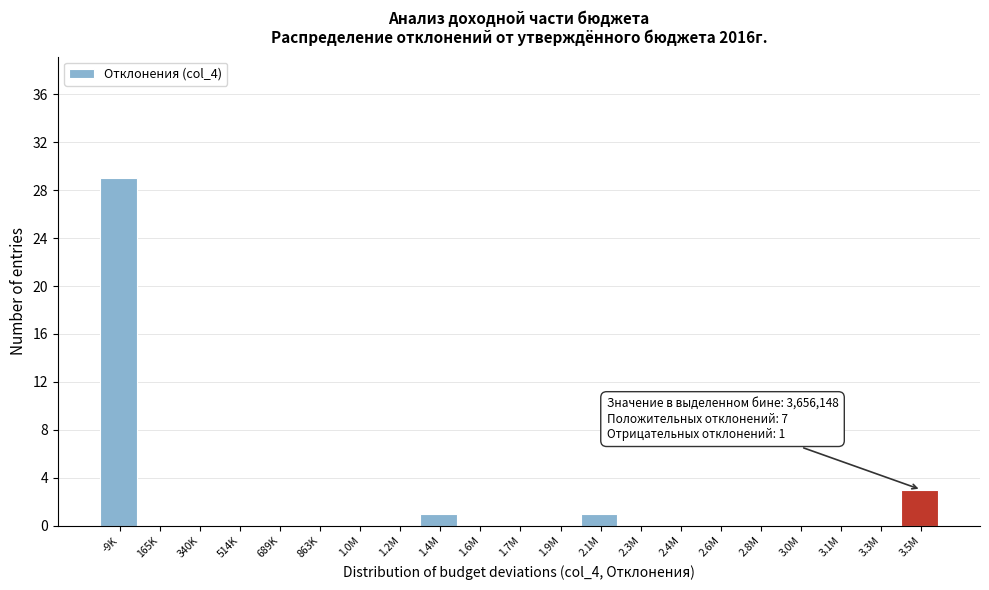

Reading right to left, extract all data points from this chart.

3.5M=3	3.3M=0	3.1M=0	3.0M=0	2.8M=0	2.6M=0	2.4M=0	2.3M=0	2.1M=1	1.9M=0	1.7M=0	1.6M=0	1.4M=1	1.2M=0	1.0M=0	863K=0	689K=0	514K=0	340K=0	165K=0	-9K=29